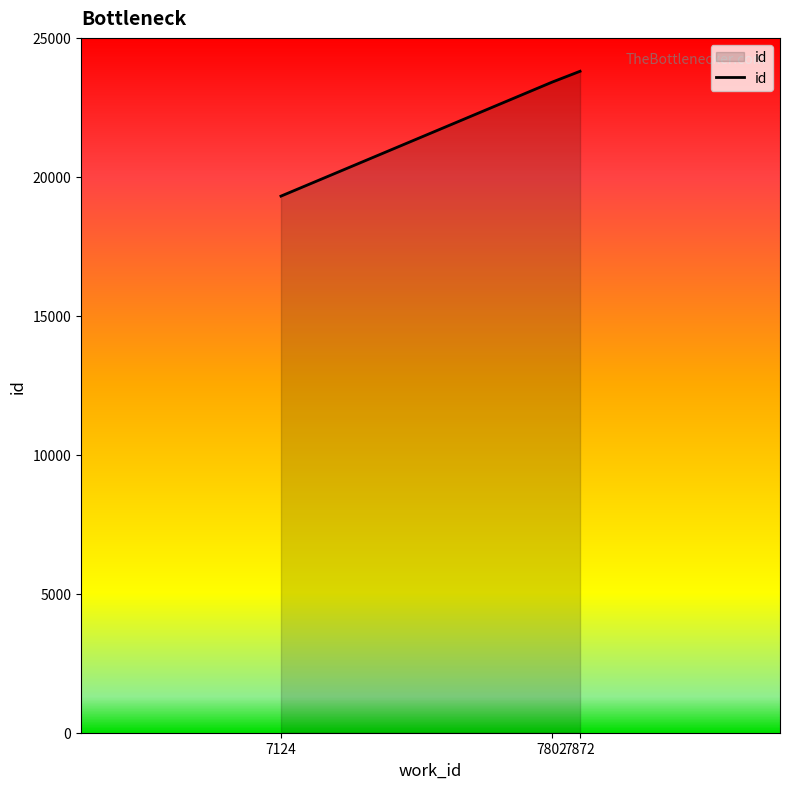

Reading left to right, transcribe all the data shown in this chart.

19307	23408	23799